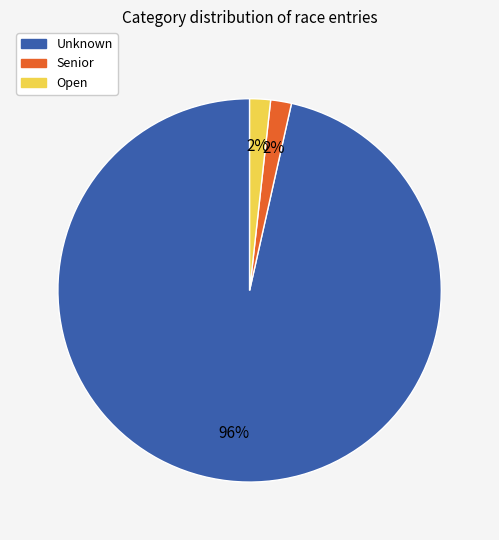

Between Unknown and Senior, which is larger?

Unknown